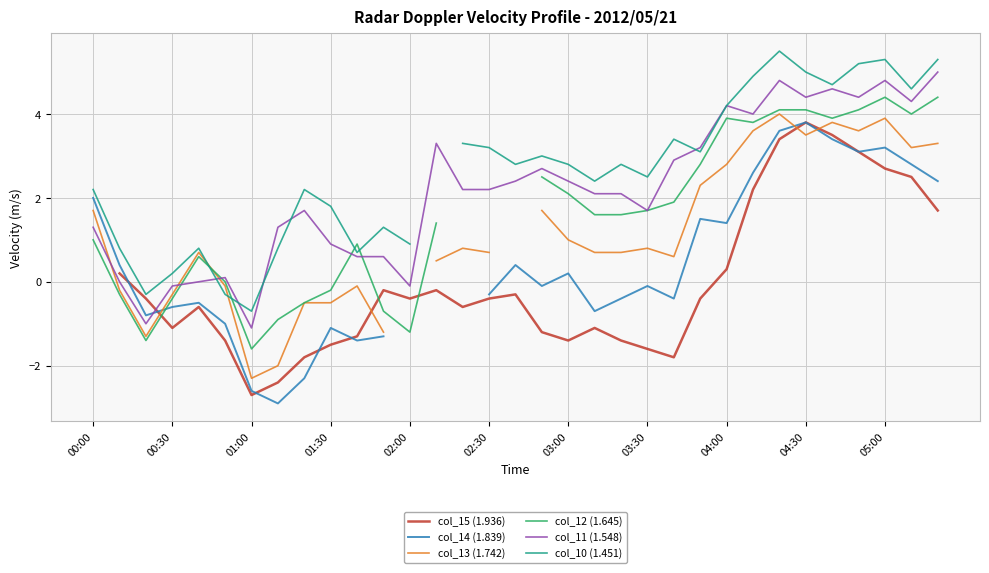

What is the greatest value displayed?

5.5